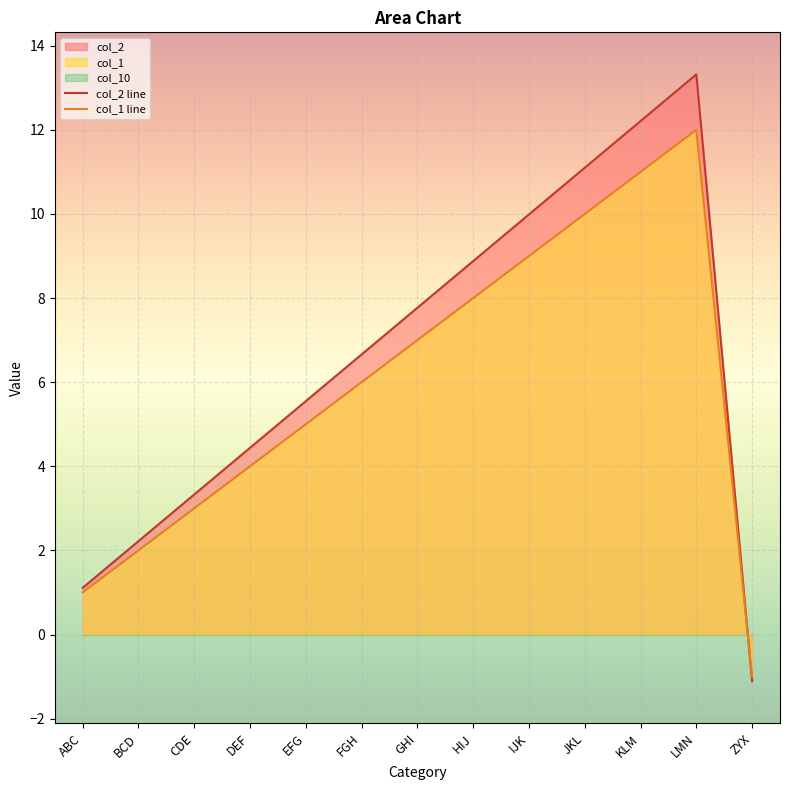

Between JKL and IJK, which is larger?

JKL